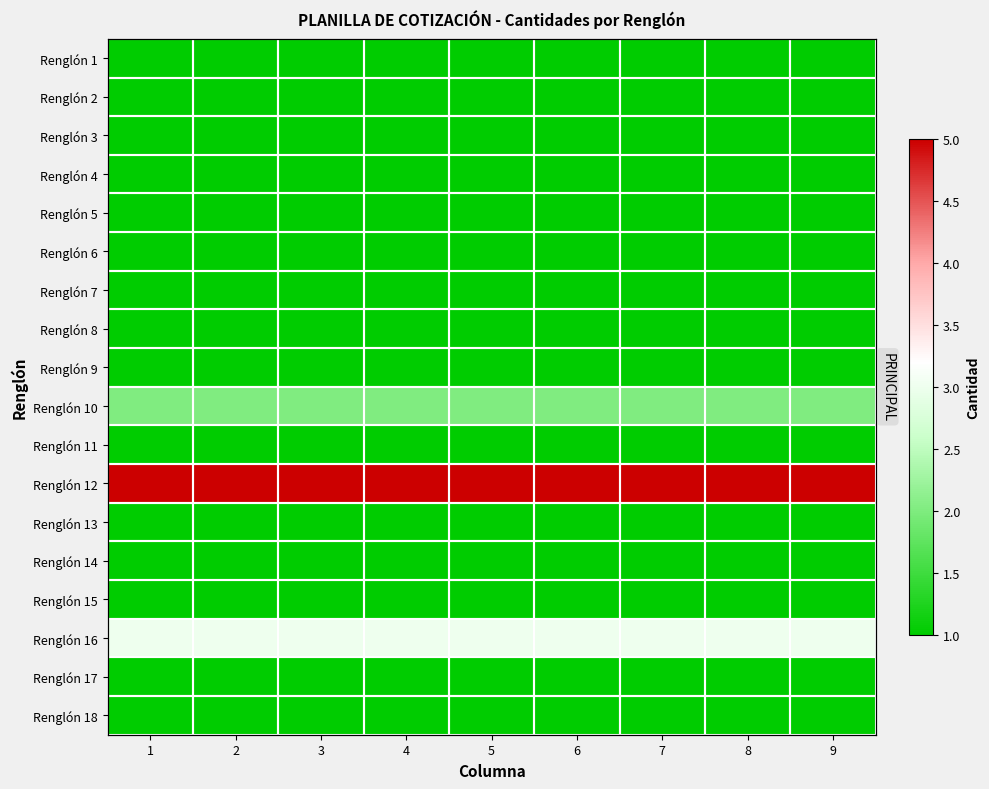

How many categories are shown in the chart?

9